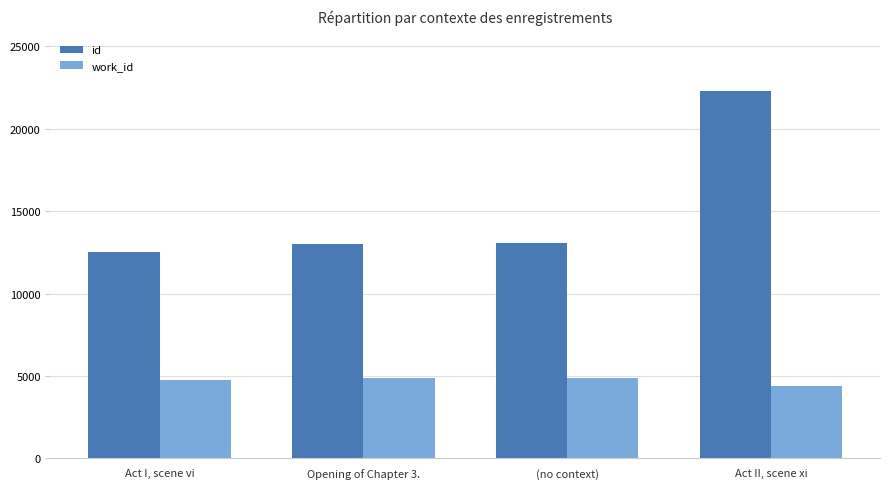

What is the label of the 3rd bar from the left?

(no context)